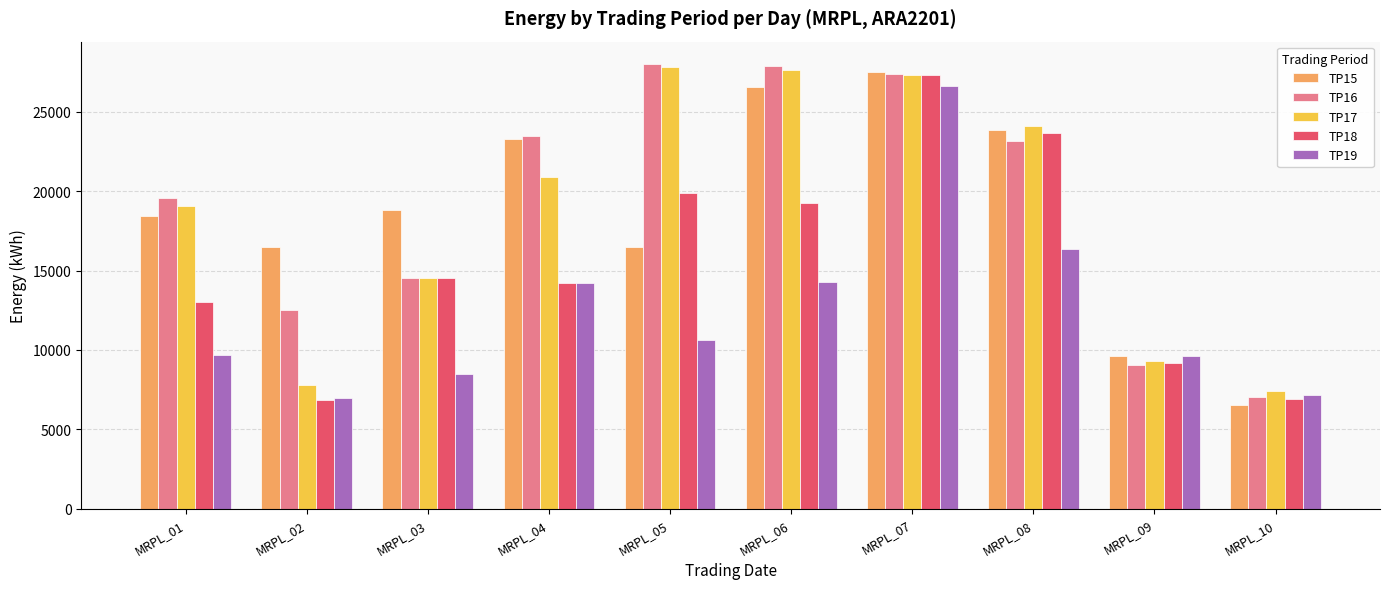

What are all the series names shown in the legend?

TP15, TP16, TP17, TP18, TP19